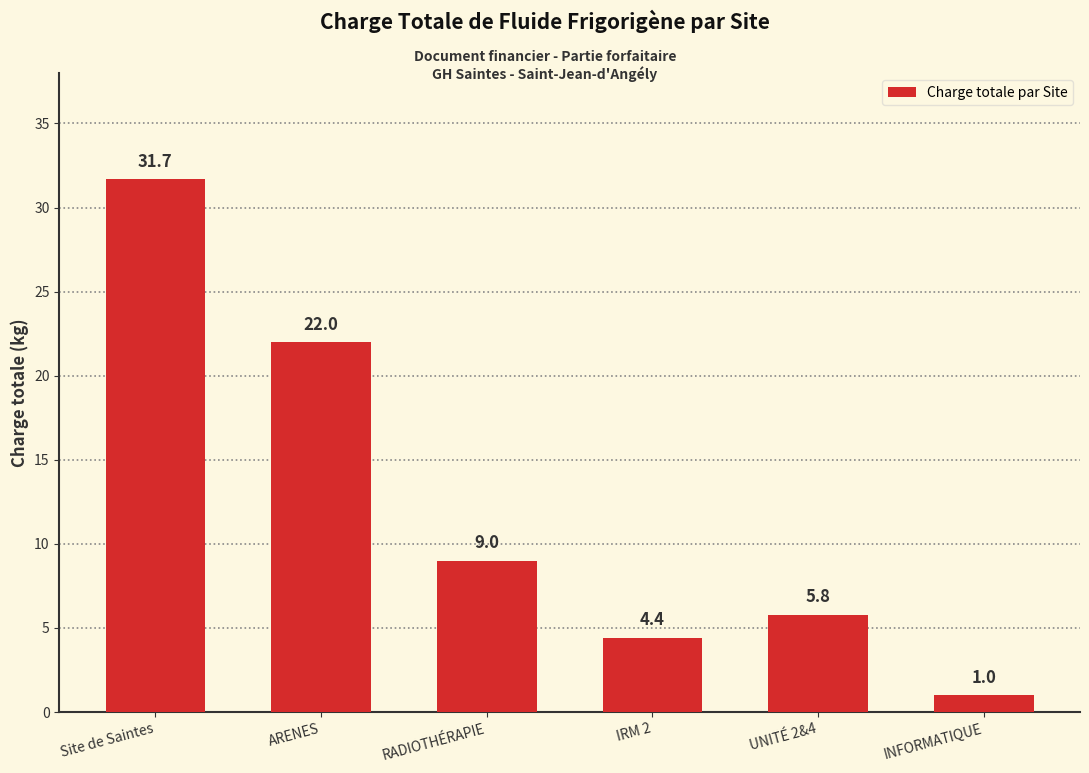

What is the average value?

12.3